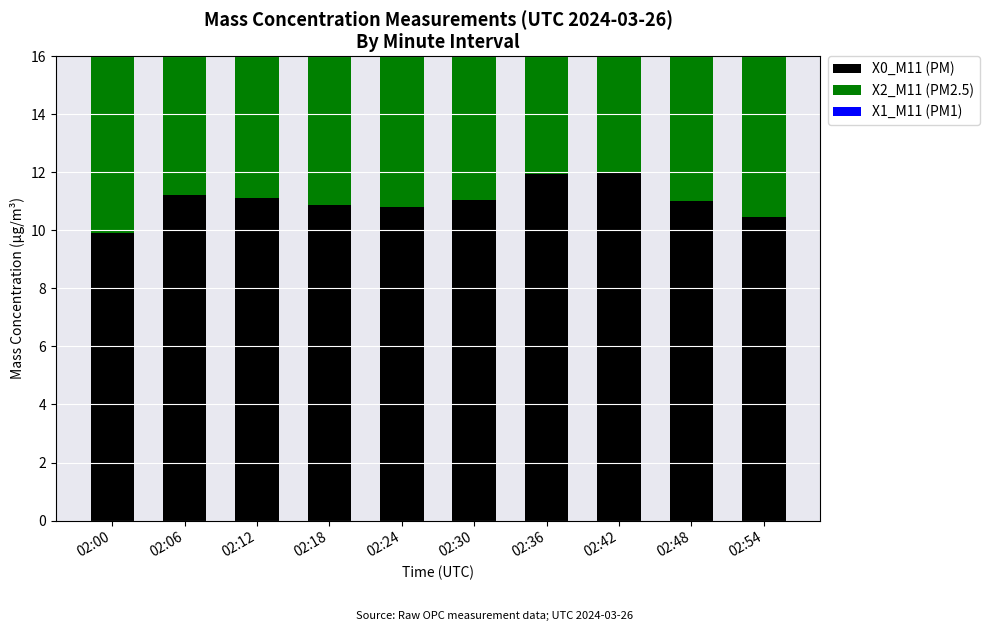

The X1_M11 (PM1) series shows 11.0 at 02:42. True or false?

False